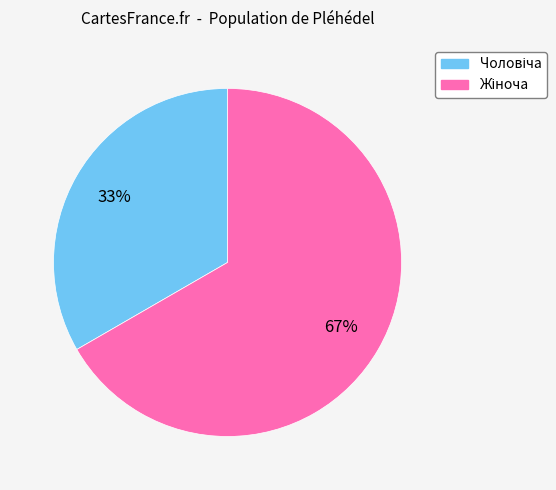

To the nearest percent, what is the average slice percentage?

50%